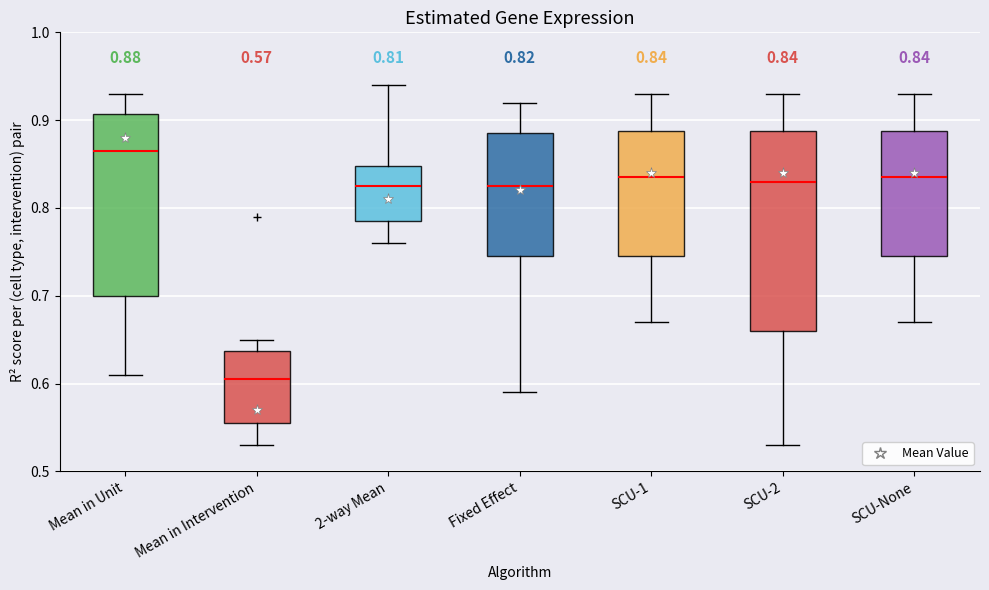

Which box has the highest median line?

Mean in Unit